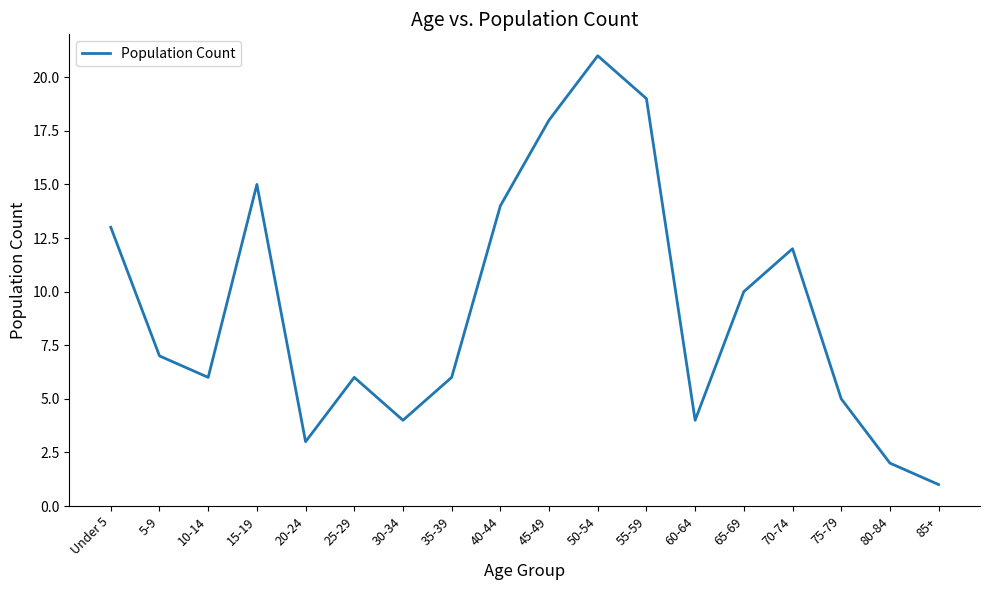

What is the ratio of the value at 65-69 to the value at 30-34?

2.5